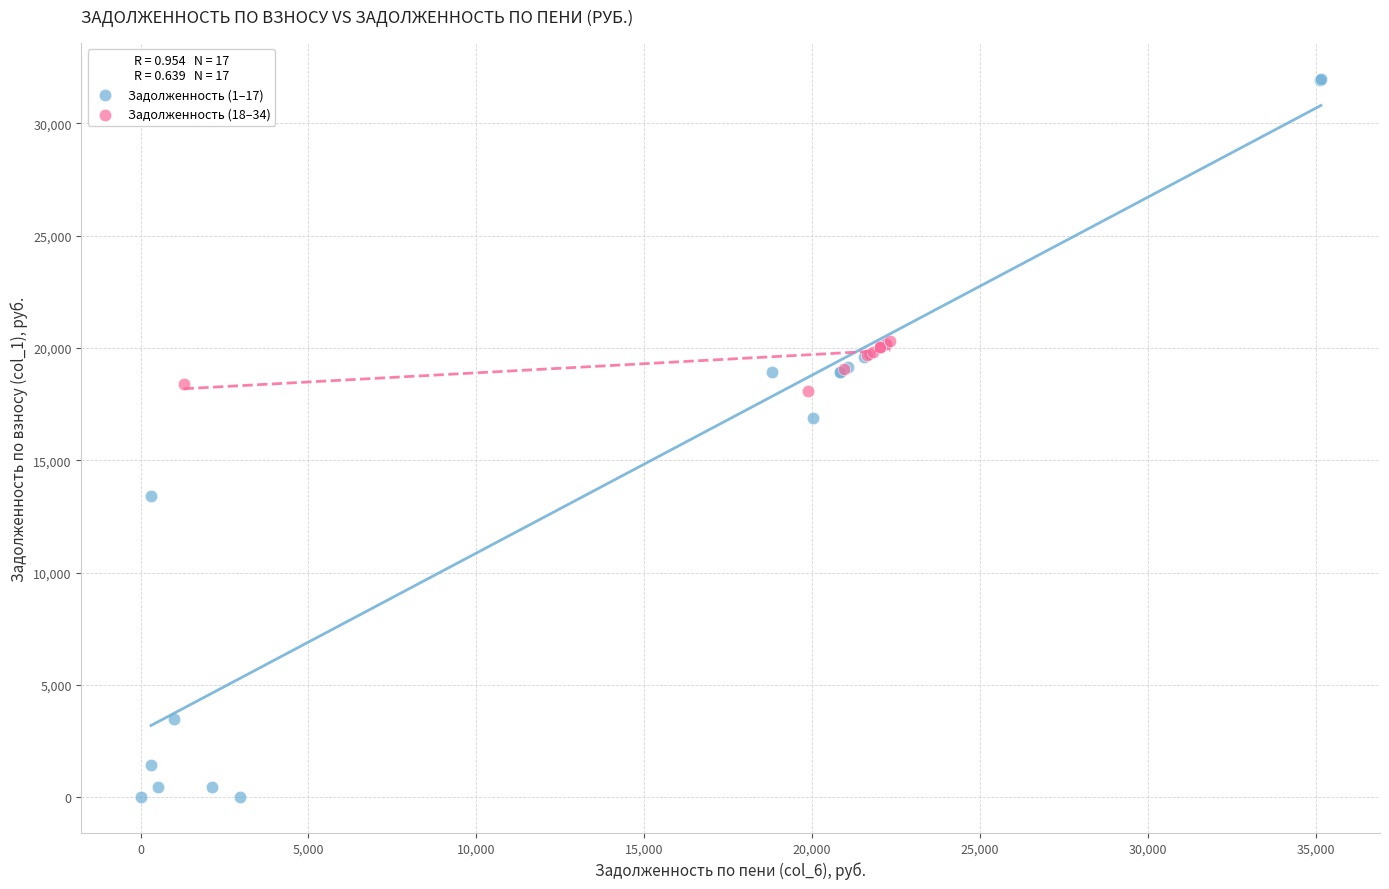

Which series contains the highest Y value?

Задолженность (1–17)